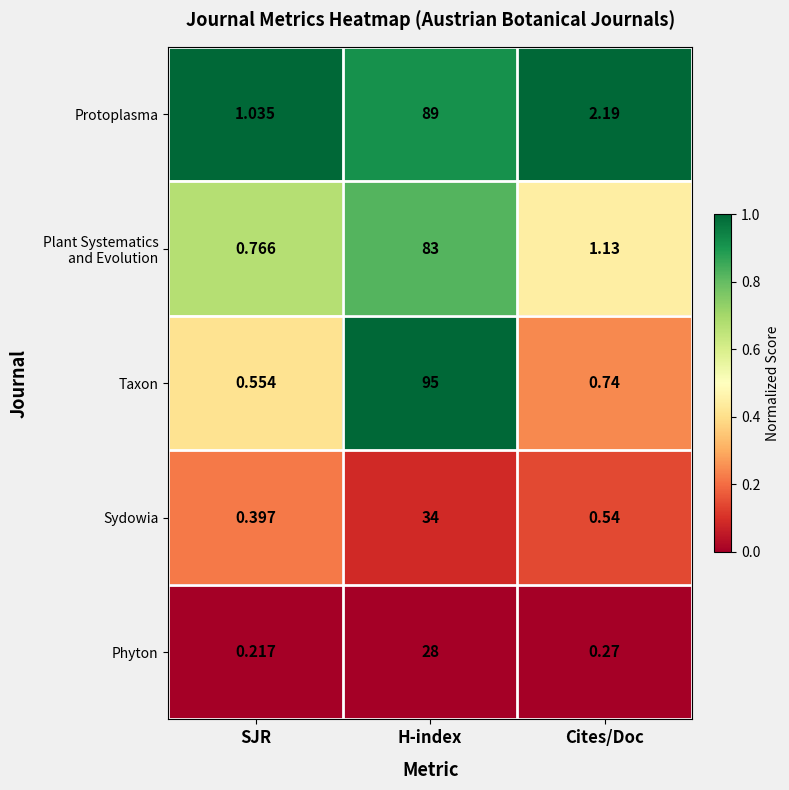

At which category is the sum across all series the highest?

H-index